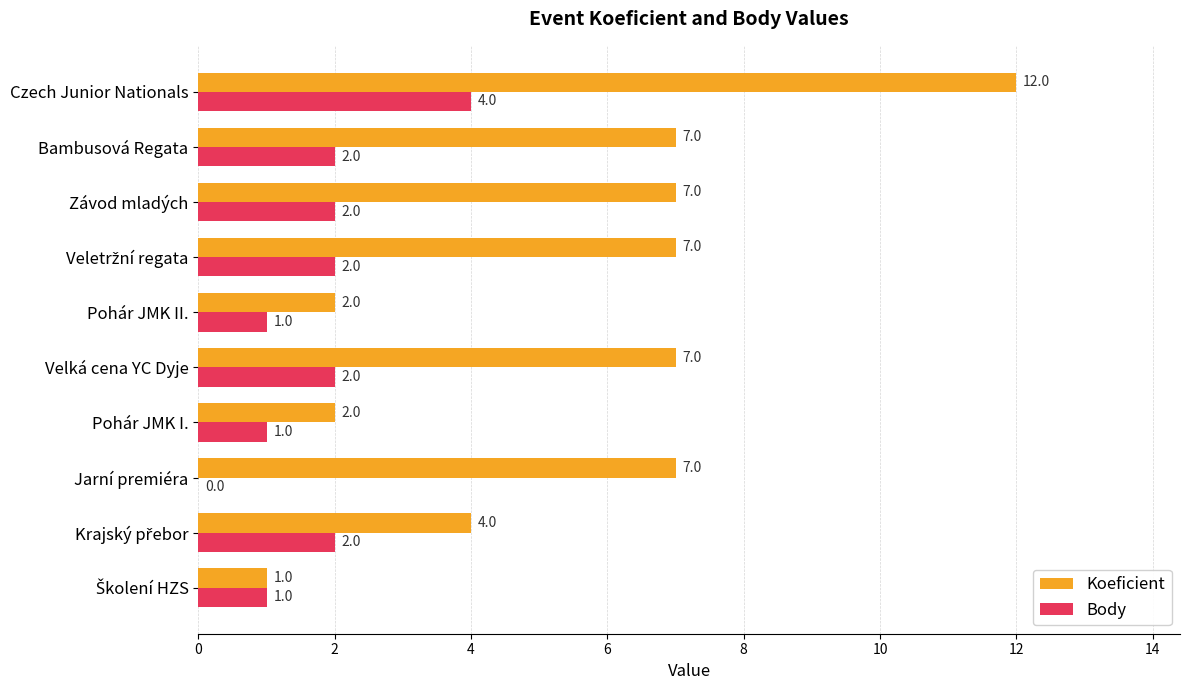

Is the value of Koeficient at Velká cena YC Dyje greater than the value of Body at Pohár JMK II.?

Yes